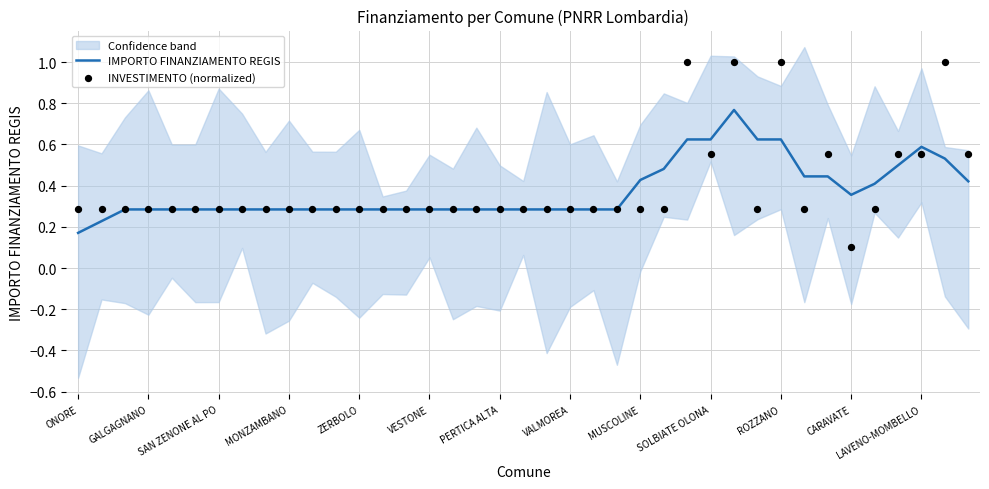

True or false: IMPORTO FINANZIAMENTO REGIS has a value of 0.3 at VALMOREA.

True